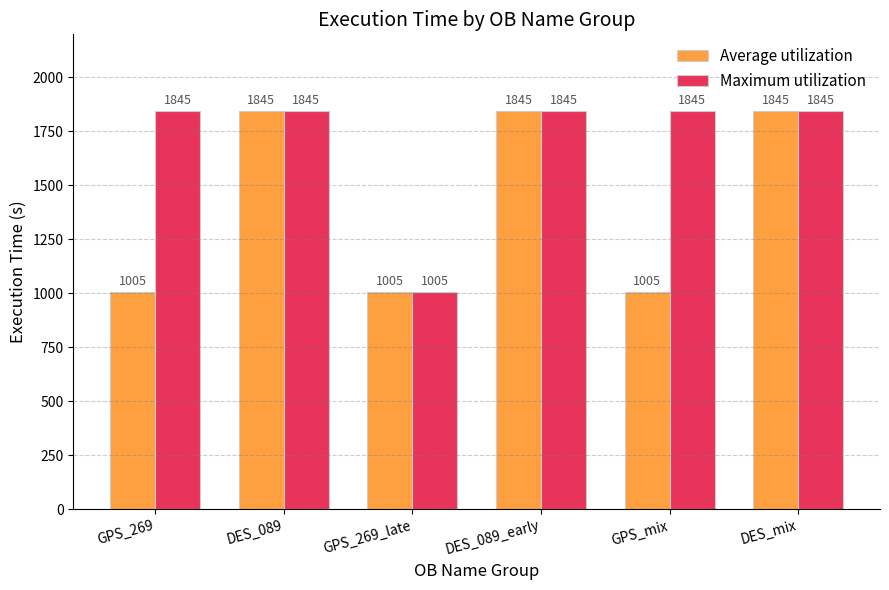

Rank the series by their average value, from lowest to highest.

Average utilization, Maximum utilization